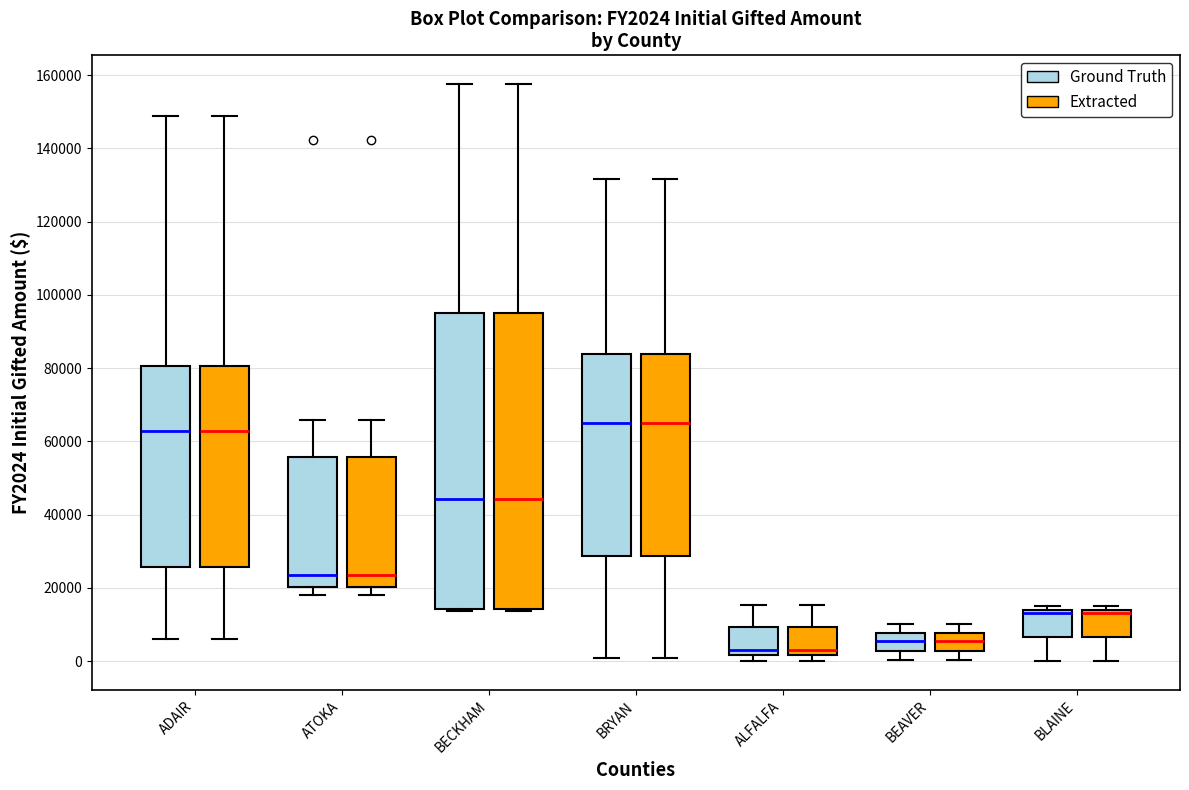

Reading left to right, transcribe this box plot: for each box, give where its median line is, the range the box spans, and where its two whiskers end, as read against the y-axis. The values are not printed on the chart, so give them approximately, as read against the axis.

ADAIR (Ground Truth): median 62000, box 26000 to 80000, whiskers 6000 to 148000
ADAIR (Extracted): median 62000, box 26000 to 80000, whiskers 6000 to 148000
ATOKA (Ground Truth): median 24000, box 20000 to 56000, whiskers 18000 to 66000
ATOKA (Extracted): median 24000, box 20000 to 56000, whiskers 18000 to 66000
BECKHAM (Ground Truth): median 44000, box 14000 to 96000, whiskers 14000 to 158000
BECKHAM (Extracted): median 44000, box 14000 to 96000, whiskers 14000 to 158000
BRYAN (Ground Truth): median 64000, box 28000 to 84000, whiskers 0 to 132000
BRYAN (Extracted): median 64000, box 28000 to 84000, whiskers 0 to 132000
ALFALFA (Ground Truth): median 4000, box 2000 to 10000, whiskers 0 to 16000
ALFALFA (Extracted): median 4000, box 2000 to 10000, whiskers 0 to 16000
BEAVER (Ground Truth): median 6000, box 2000 to 8000, whiskers 0 to 10000
BEAVER (Extracted): median 6000, box 2000 to 8000, whiskers 0 to 10000
BLAINE (Ground Truth): median 14000 (just below the box's upper edge), box 6000 to 14000, whiskers 0 to 16000
BLAINE (Extracted): median 14000 (just below the box's upper edge), box 6000 to 14000, whiskers 0 to 16000